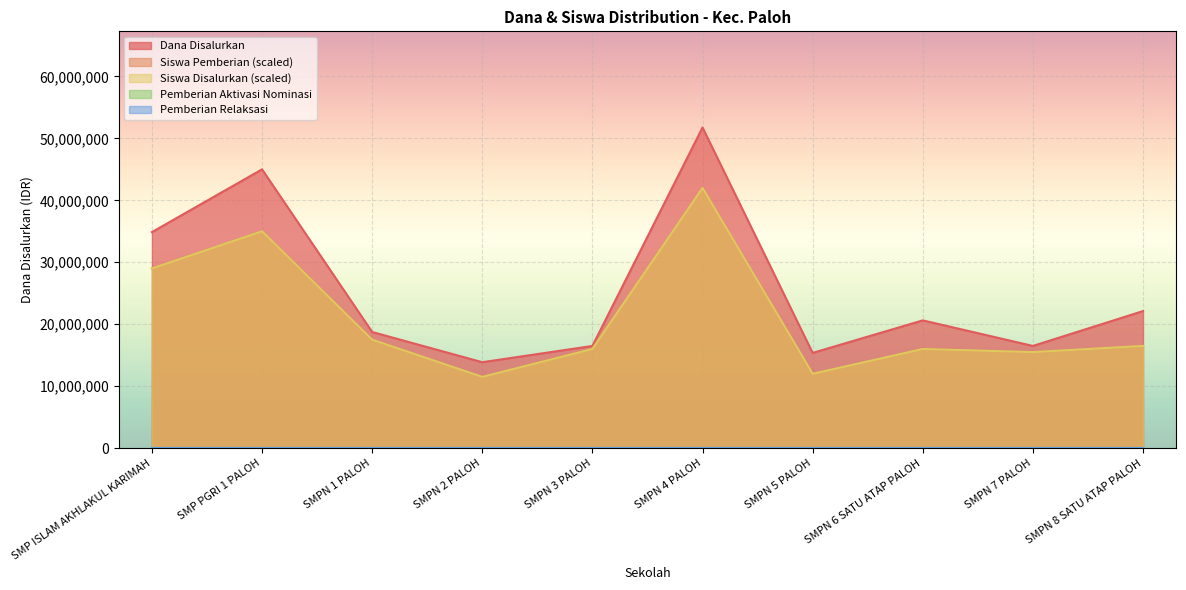

What is the difference between the highest and lowest values at SMPN 6 SATU ATAP PALOH?

4625000